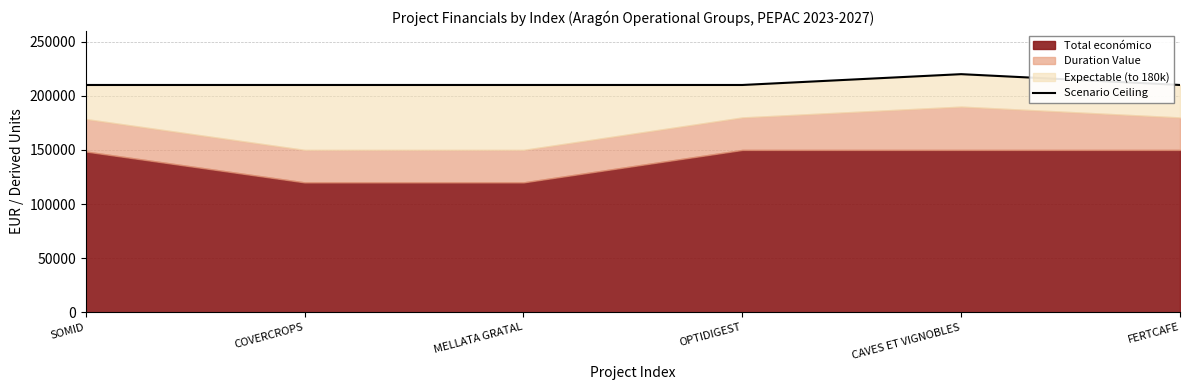

The value at COVERCROPS is 210000. True or false?

True